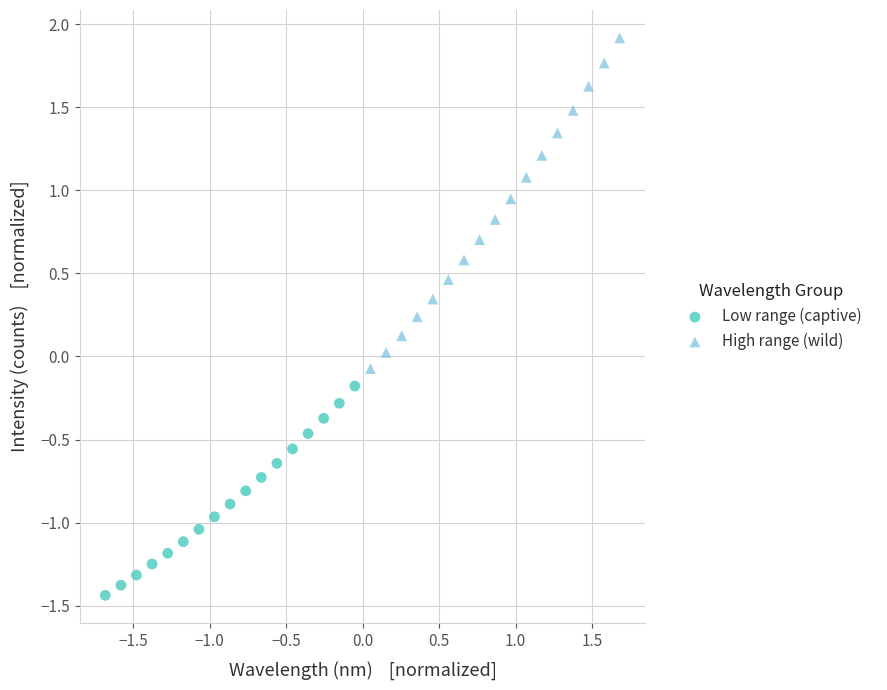

Which series reaches the minimum Y coordinate?

Low range (captive)